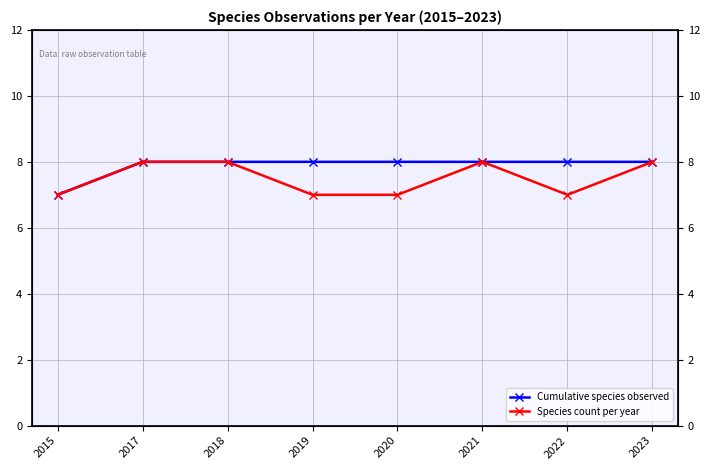

How many lines are shown in the chart?

2